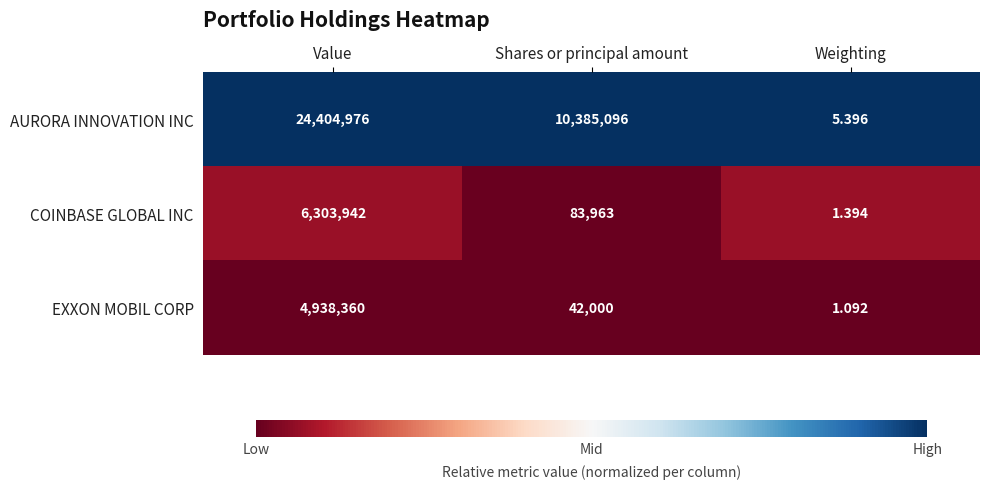

Where is EXXON MOBIL CORP nearest to the value 2469180?

Shares or principal amount